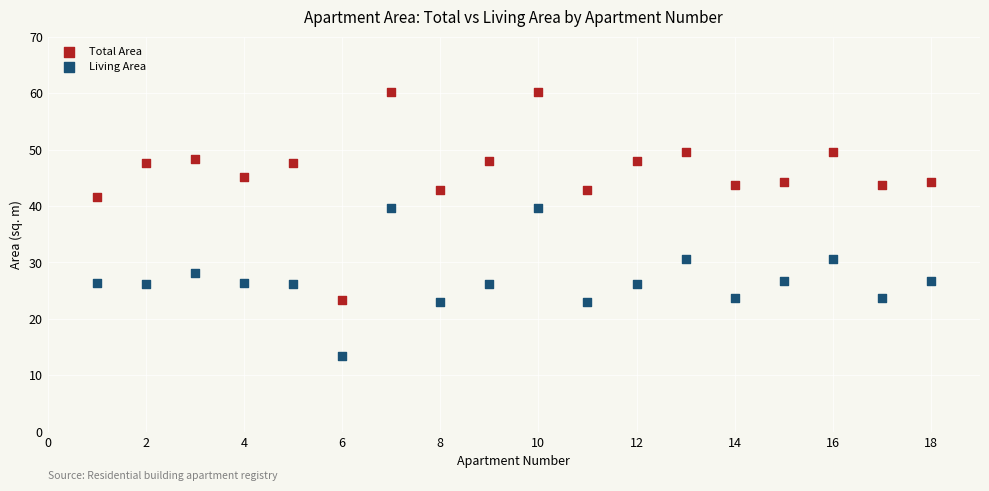

Which series reaches the minimum Y coordinate?

Living Area